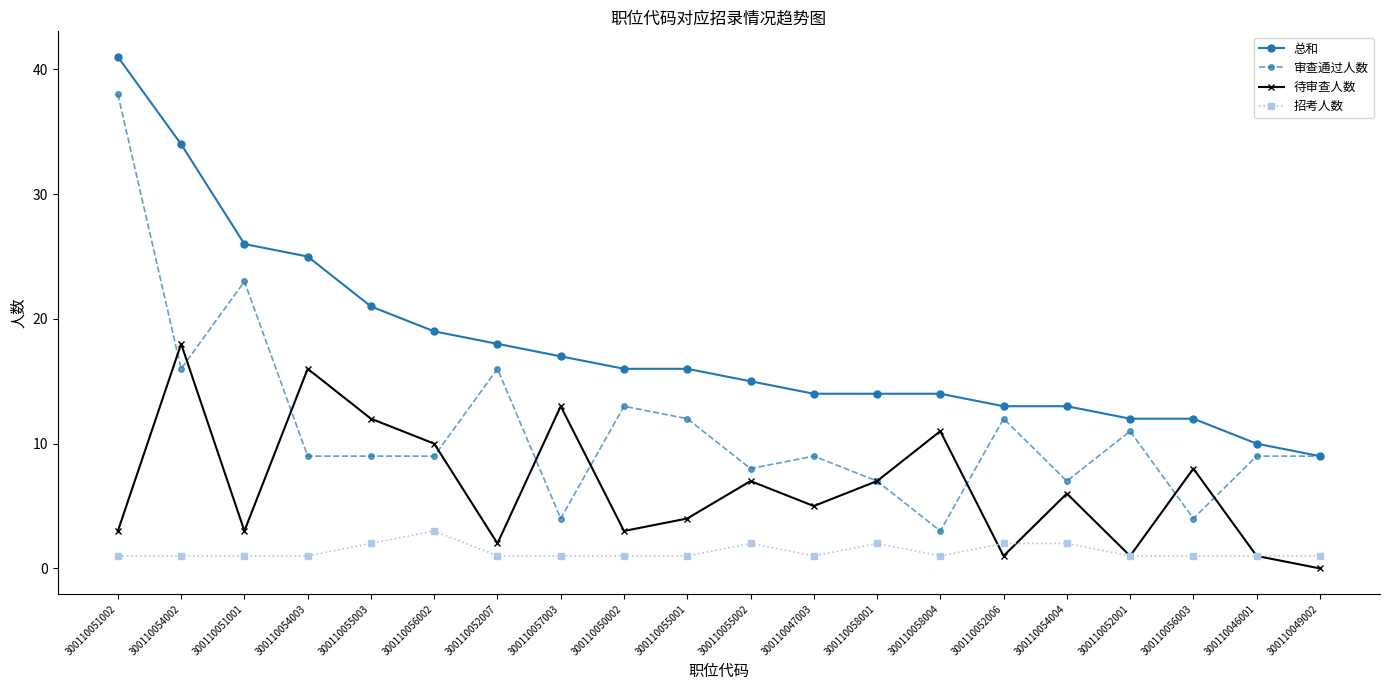

Which series has the widest spread of values?

审查通过人数